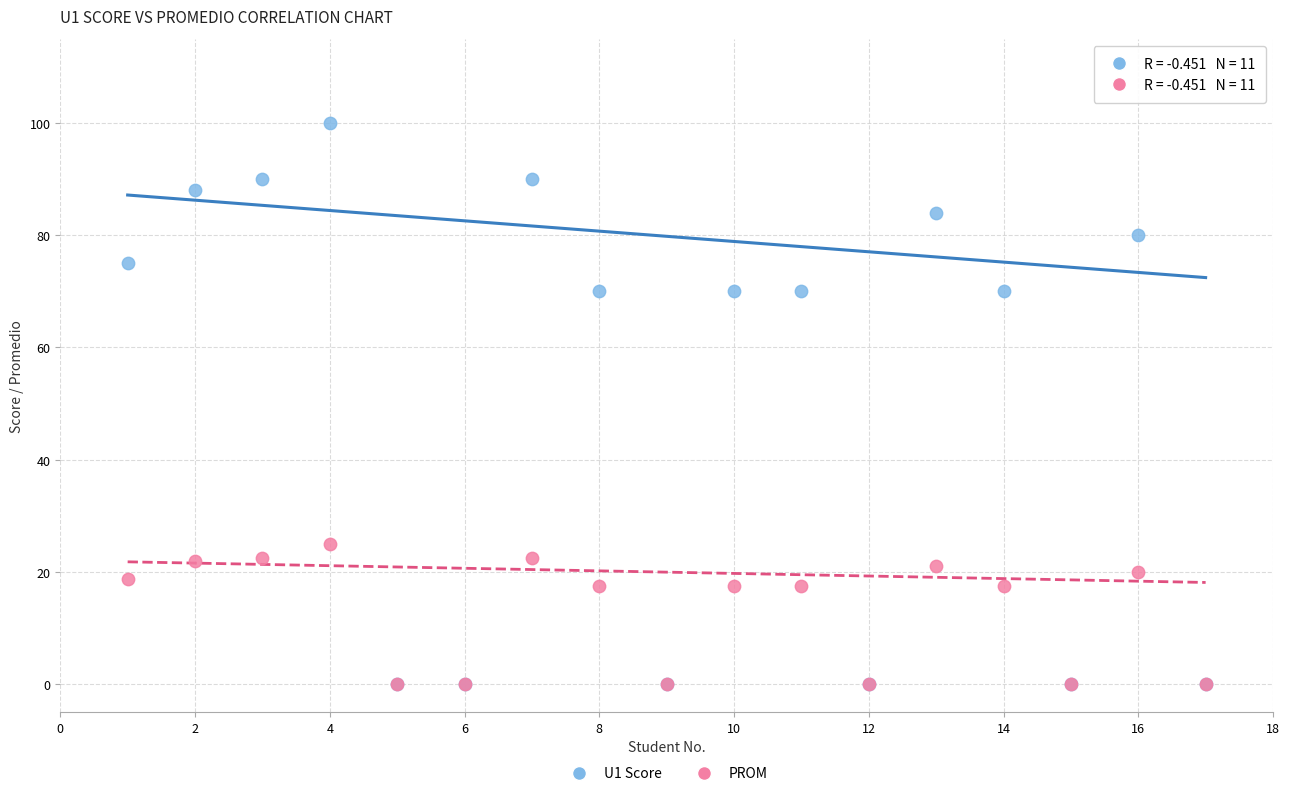

What are all the series names shown in the legend?

U1 Score, PROM